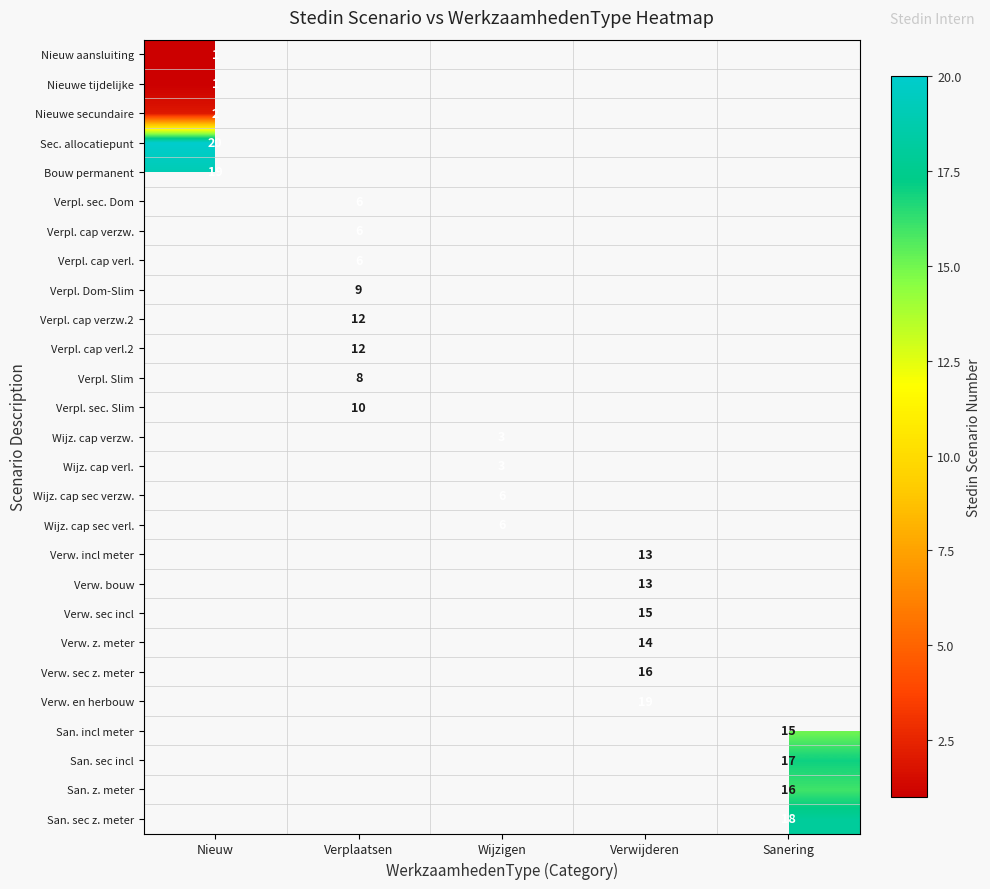

At which category does the chart reach its peak across all series?

Nieuw